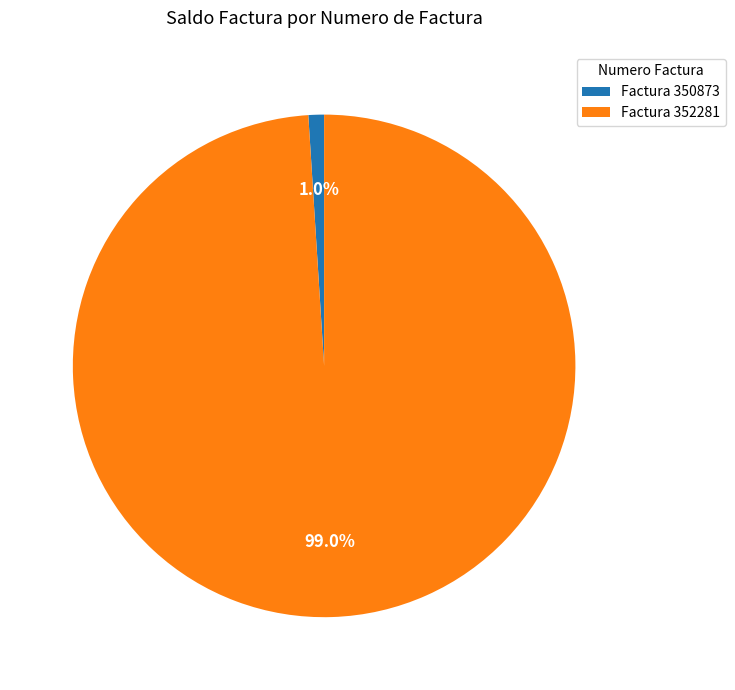

Is there any slice that represents more than half of the pie?

Yes